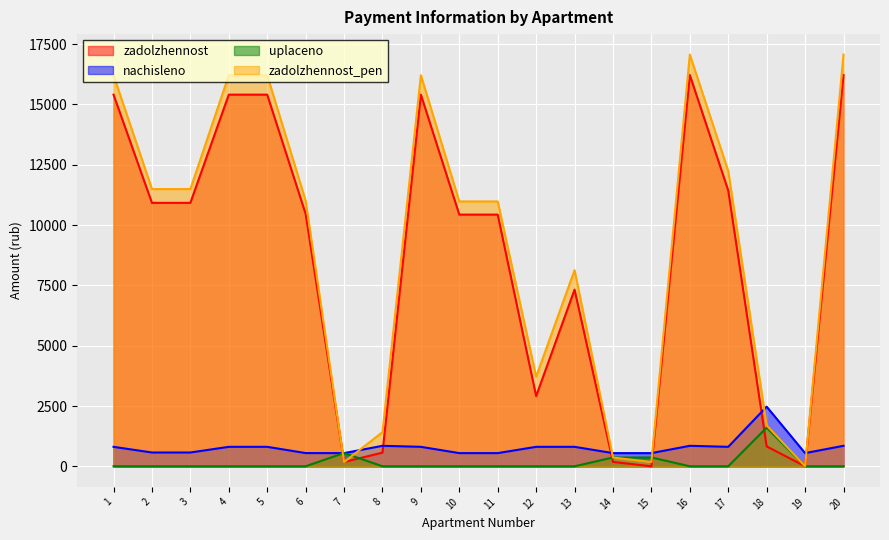

Between which two adjacent categories do uplaceno and nachisleno first intersect?

6 and 7